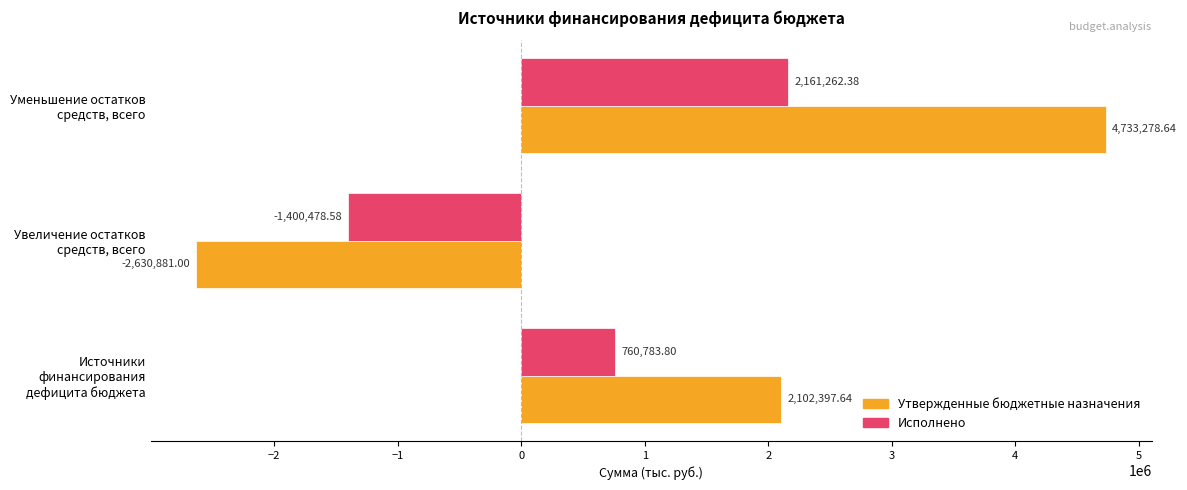

Rank the series at Увеличение остатков средств, всего from highest to lowest value.

Исполнено, Утвержденные бюджетные назначения